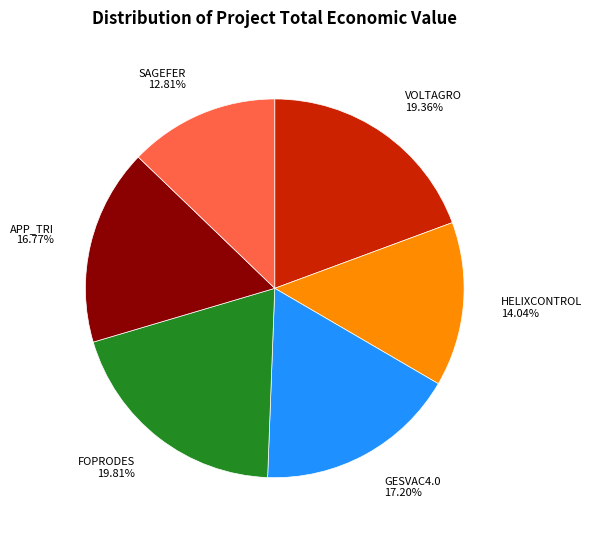

How many segments does this pie chart have?

6